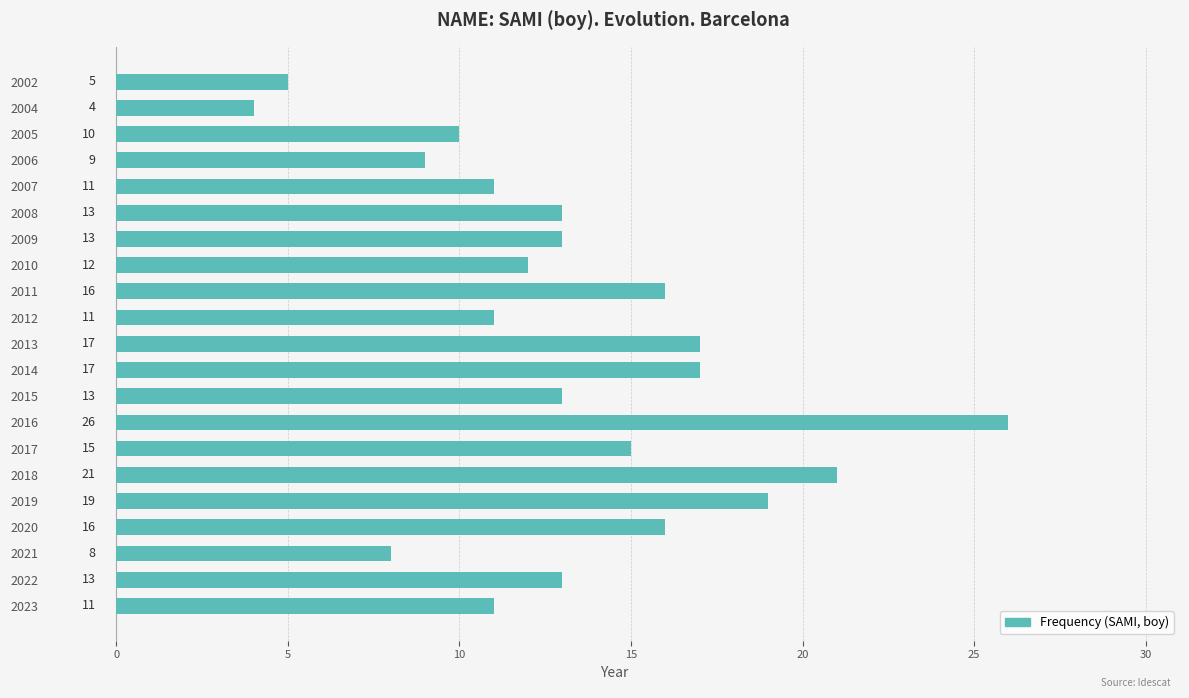

True or false: the data shows 7 at 2002.

False